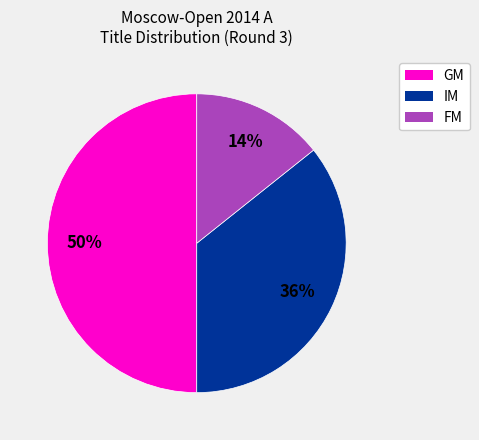

Which slice is the smallest?

FM